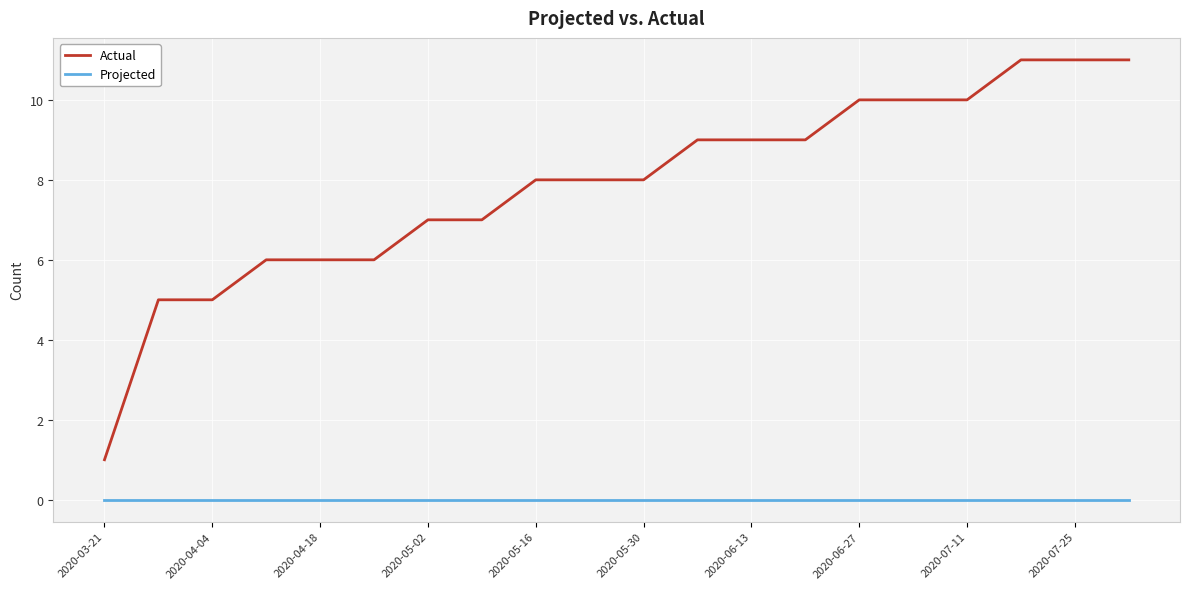

Which series has the largest total across all categories?

Actual